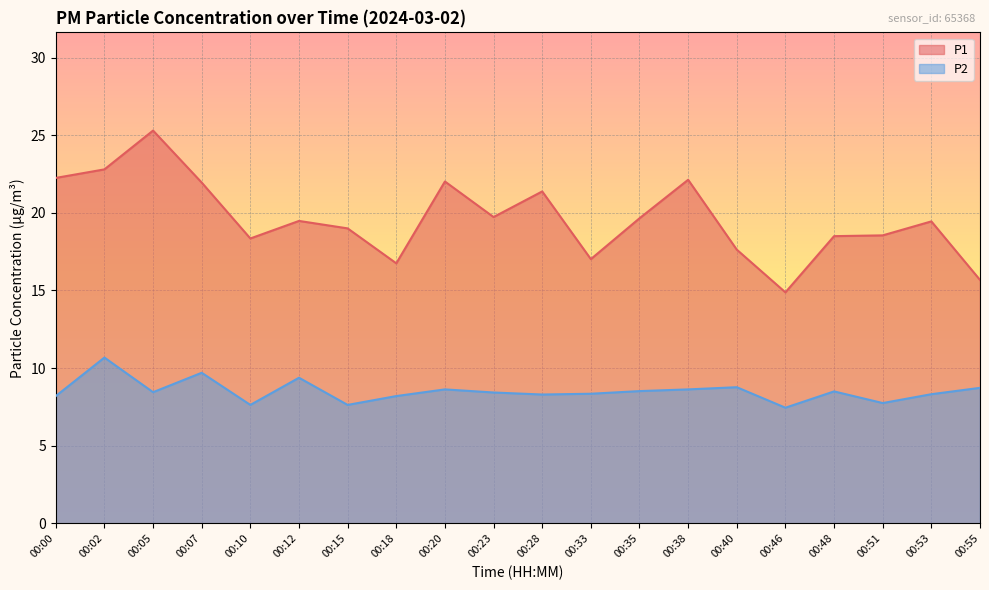

True or false: P2 and P1 cross at least once.

False